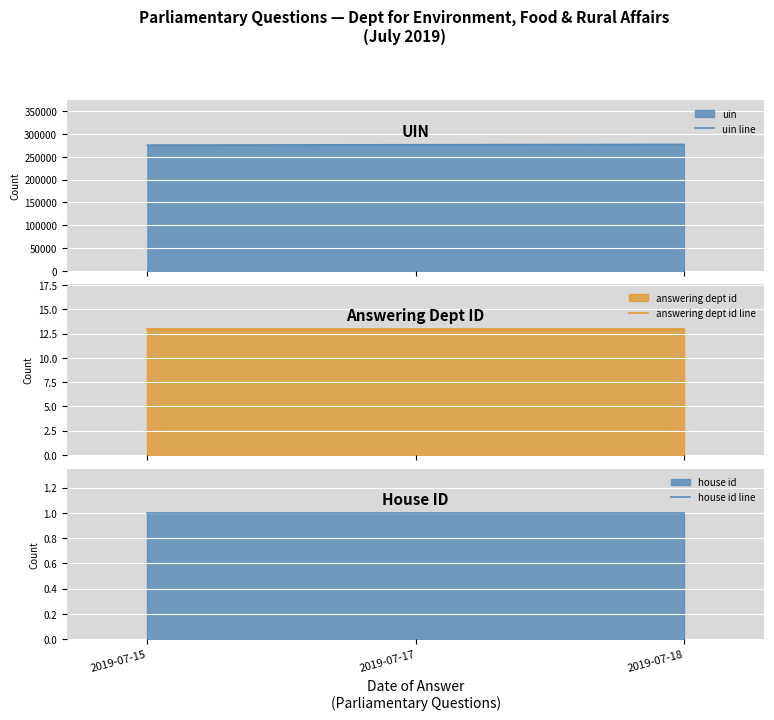

The house id line series shows 0 at 2019-07-17. True or false?

False